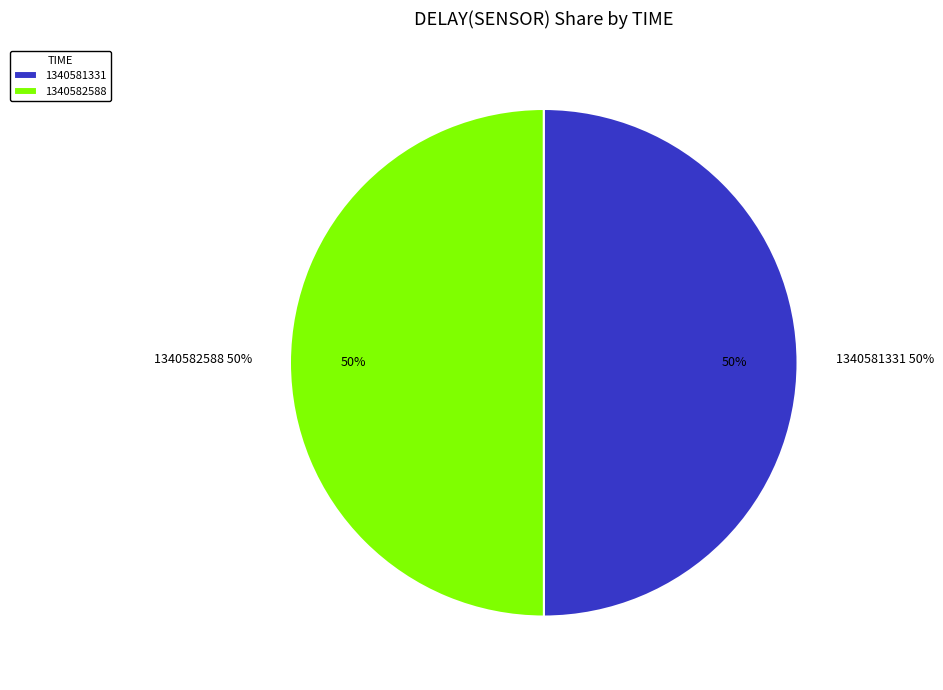

How many segments does this pie chart have?

2